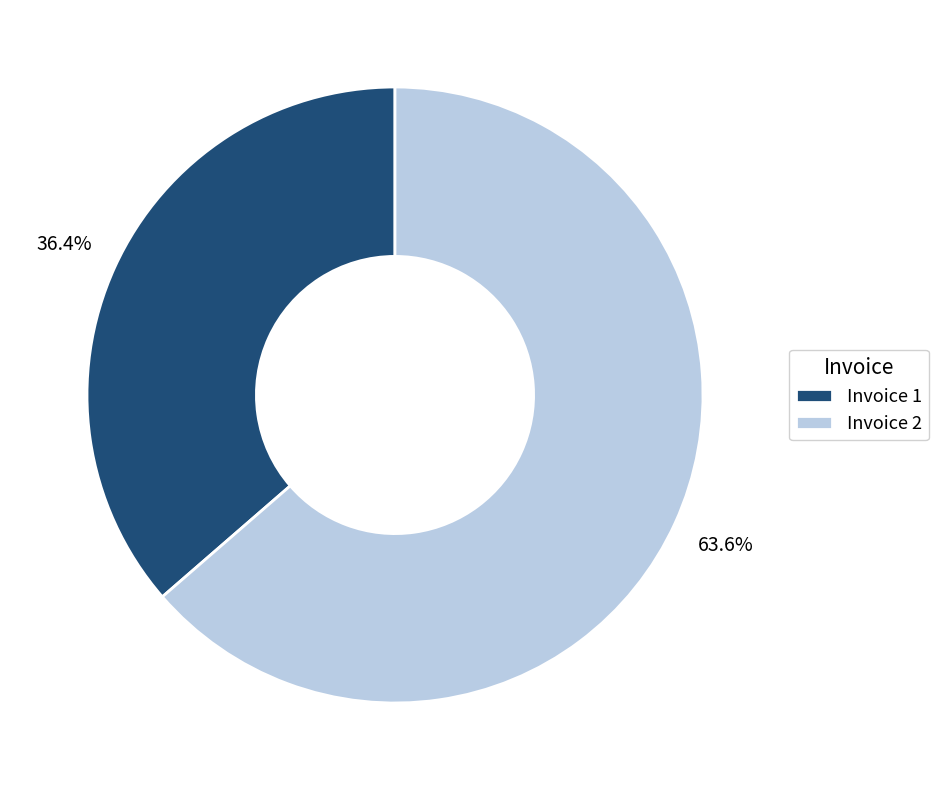

Which category has the biggest portion of the pie?

Invoice 2